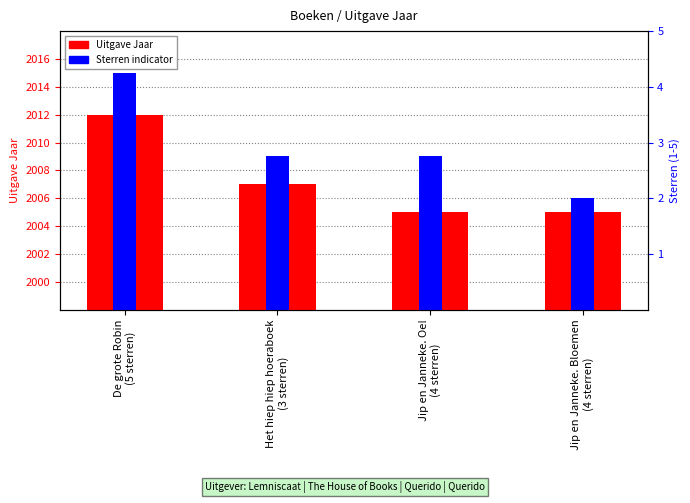

Between De grote Robin
(5 sterren) and Het hiep hiep hoeraboek
(3 sterren), which series saw the biggest shift?

Sterren indicator